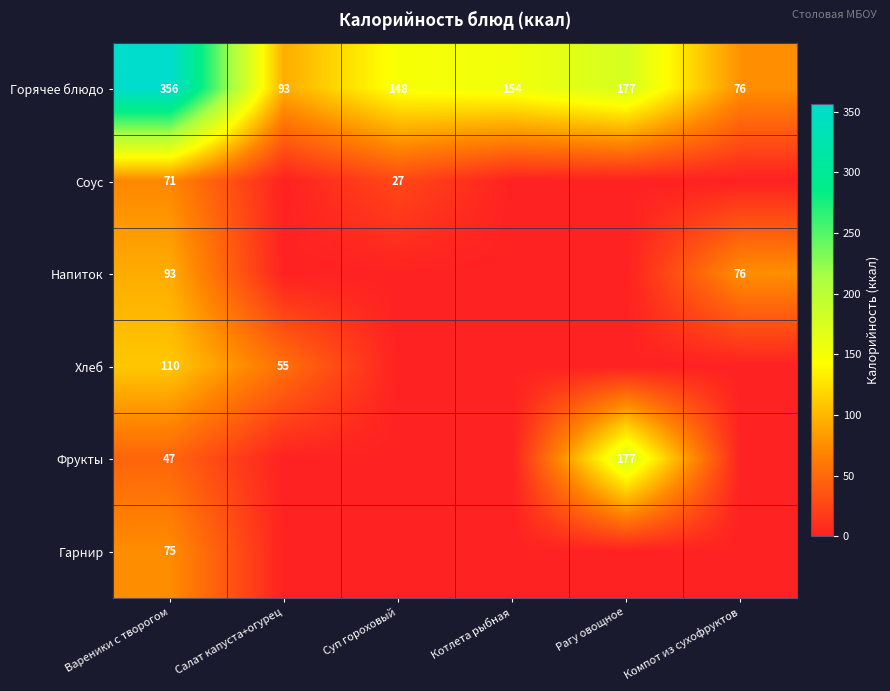

What is the total value across all series at Салат капуста+огурец?

148.1